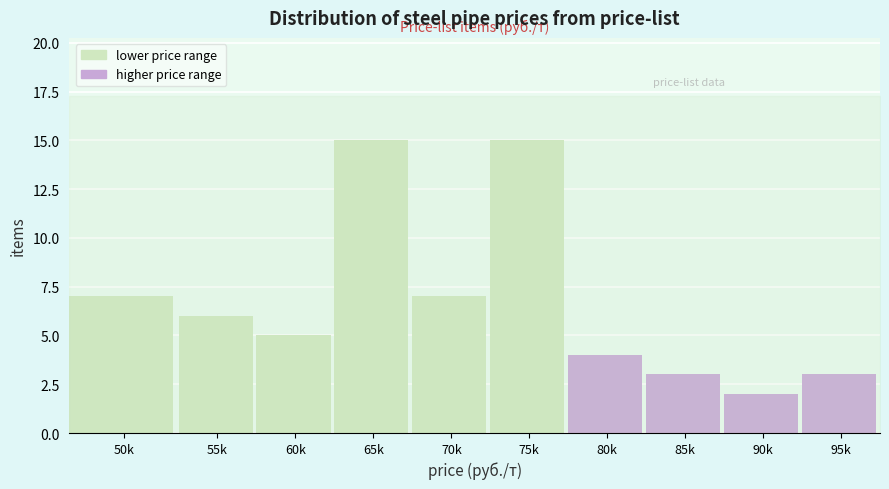

Reading left to right, list all the values displayed in this chart.

50k=7	55k=6	60k=5	65k=15	70k=7	75k=15	80k=4	85k=3	90k=2	95k=3